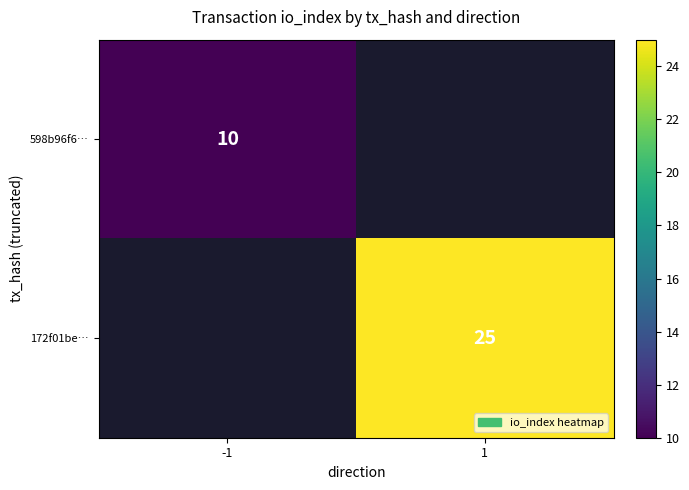

True or false: 598b96f6… has a value of 3 at -1.

False